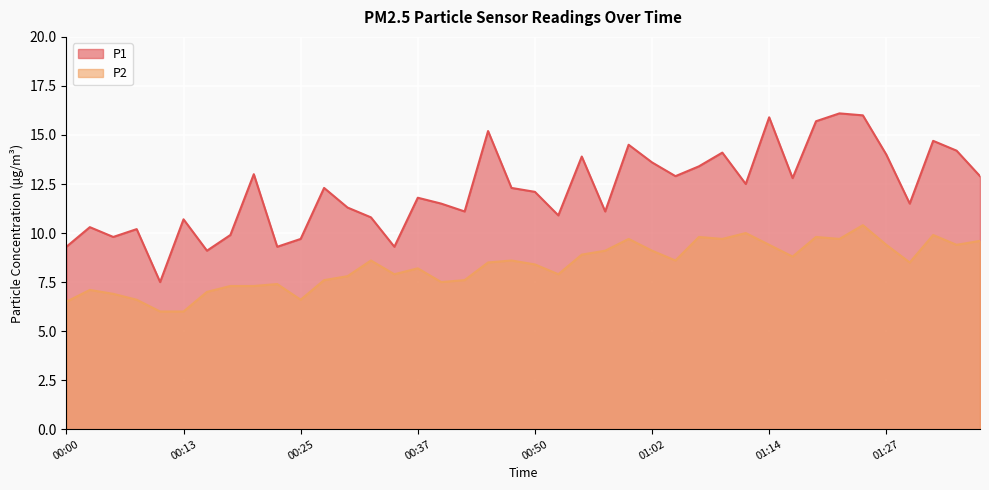

What are all the series names shown in the legend?

P1, P2